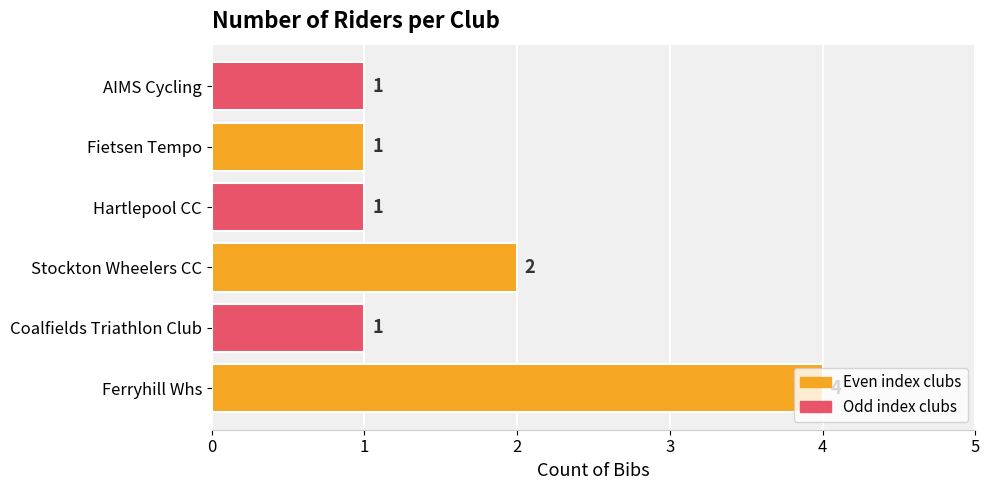

At which label is the value closest to 2?

Stockton Wheelers CC